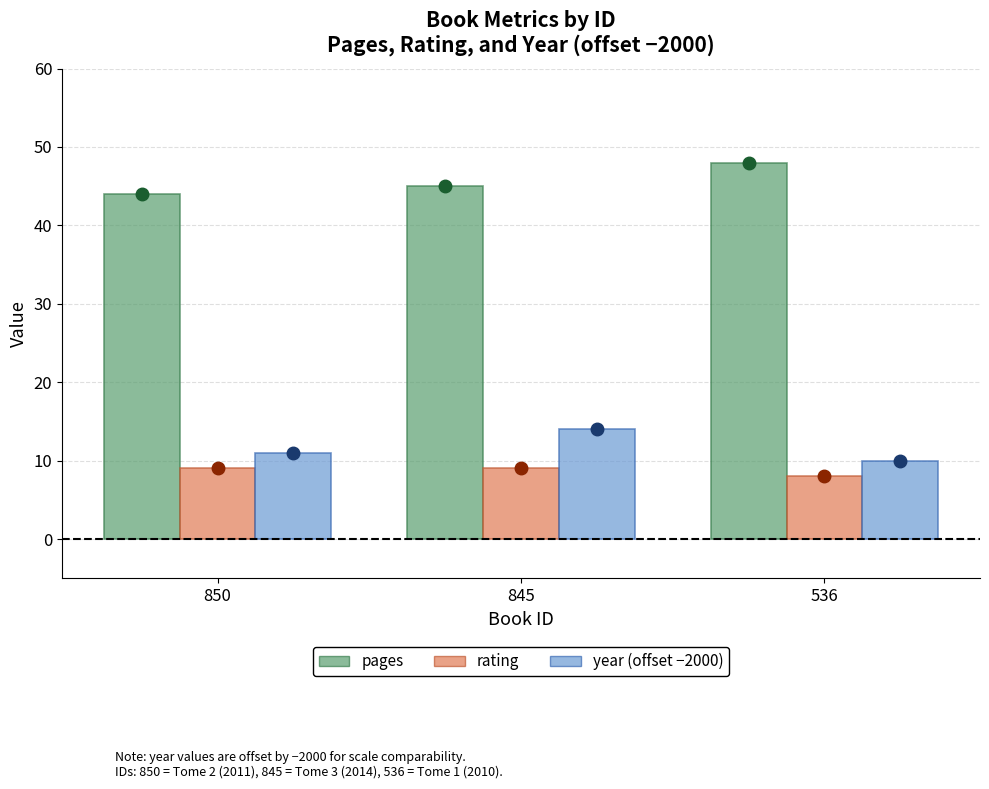

What is the difference between the highest and lowest values at 850?

35